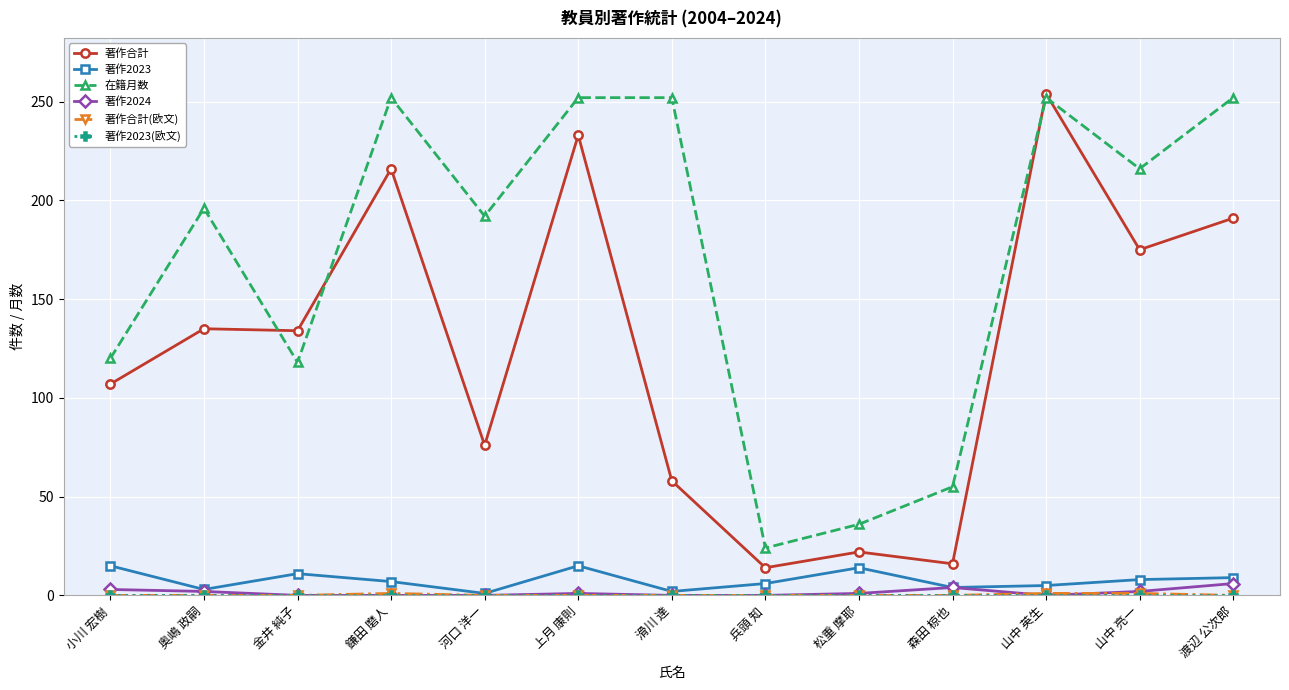

Is the value of 在籍月数 at 小川 宏樹 greater than the value of 著作2023 at 山中 英生?

Yes